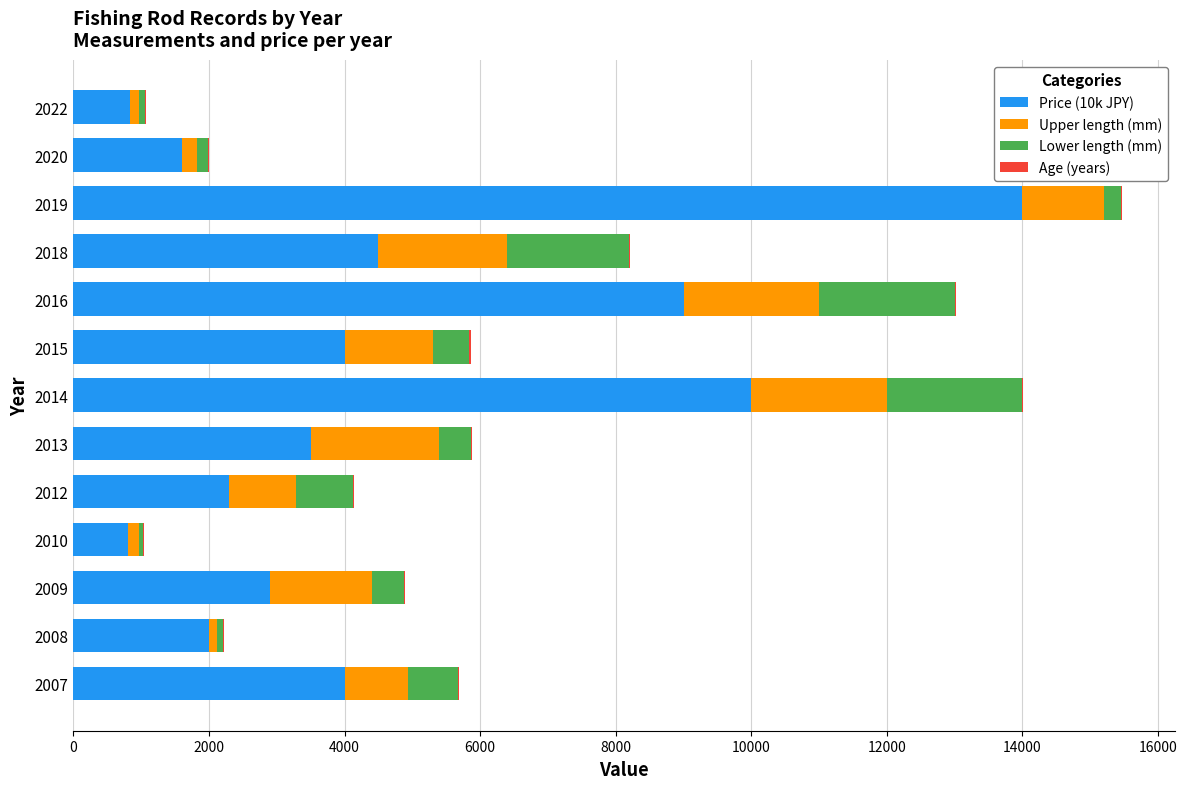

At which category is the sum across all series the highest?

2019